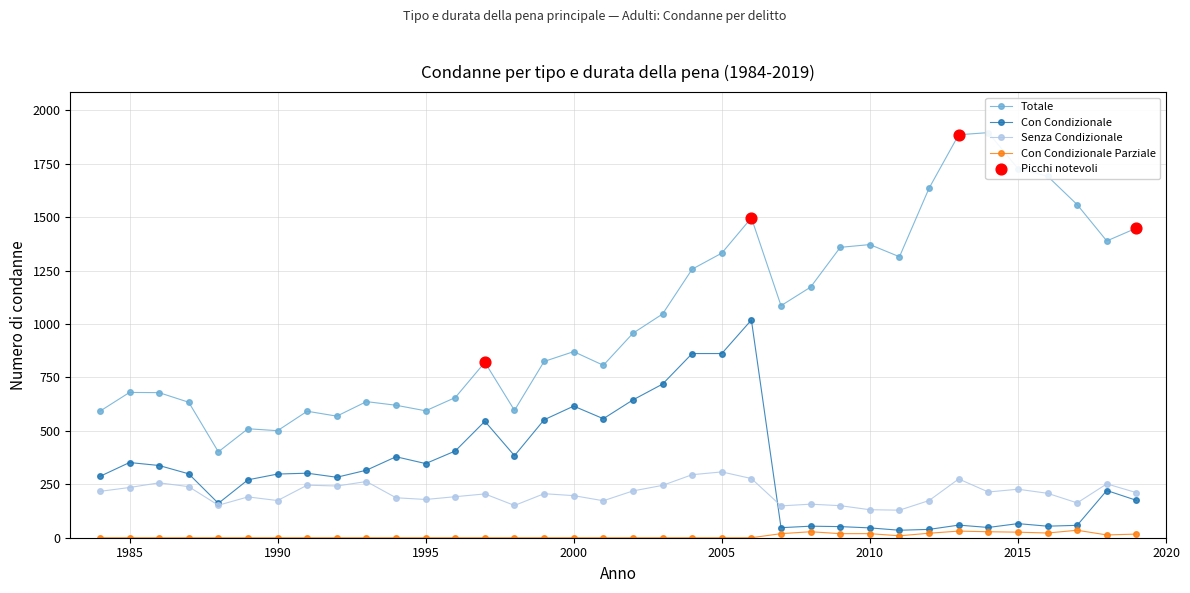

What are all the series names shown in the legend?

Totale, Con Condizionale, Senza Condizionale, Con Condizionale Parziale